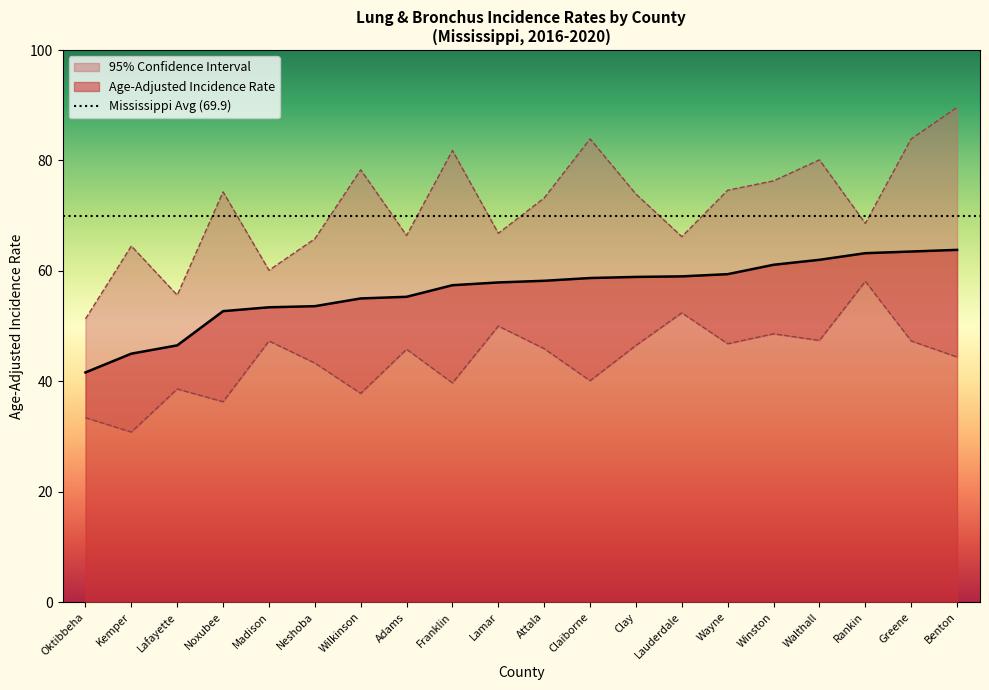

True or false: Lower 95% CI and Age-Adjusted Incidence Rate cross at least once.

False